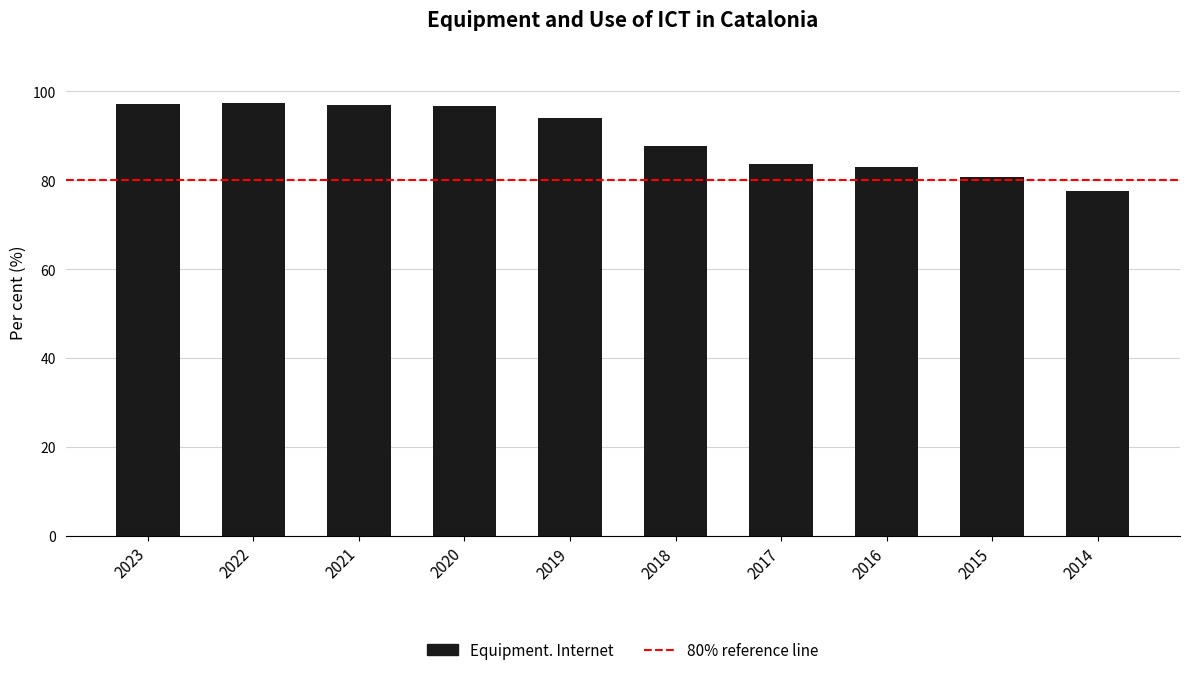

Is it true that the value at 2017 is 83.7?

True